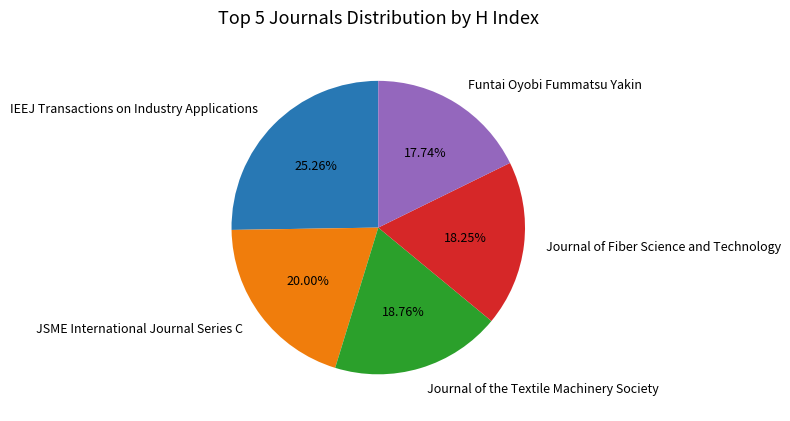

How much of the chart is everything except Journal of Fiber Science and Technology?

81.8%